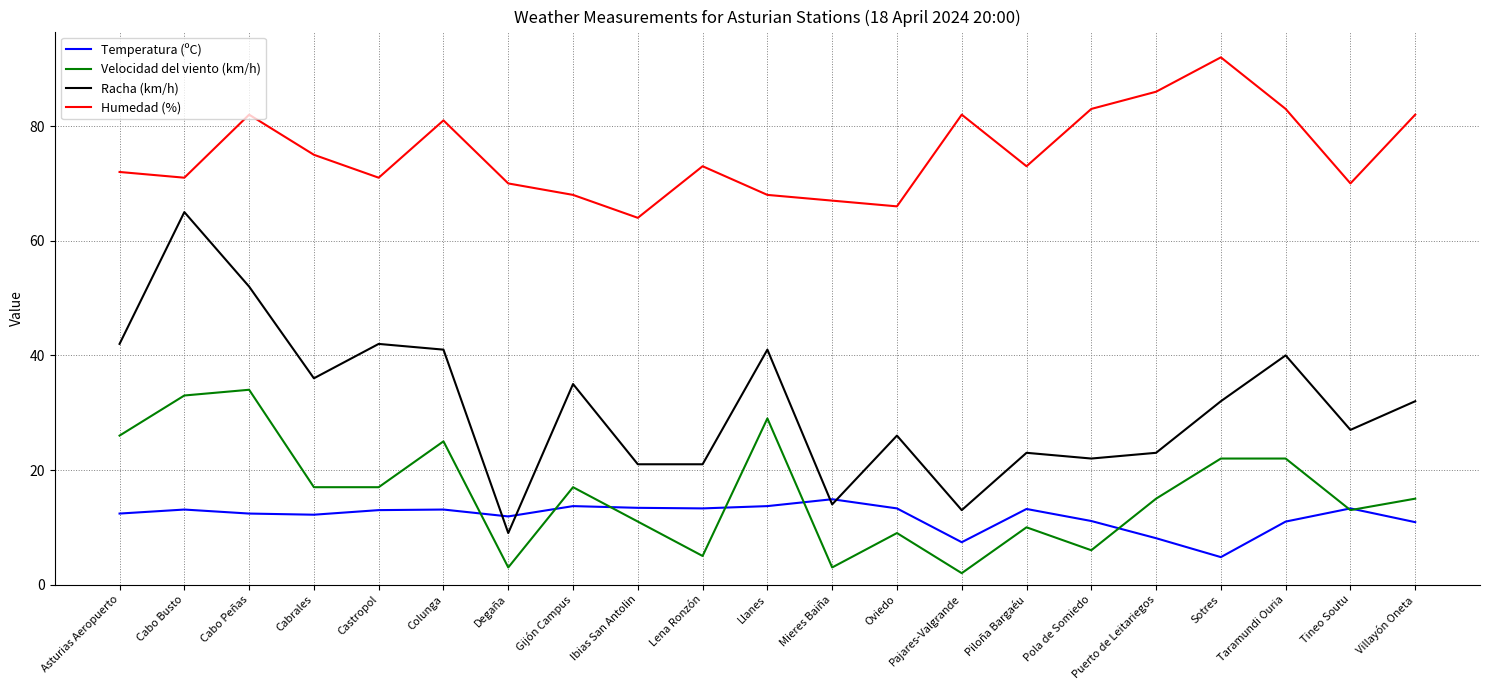

Count the number of categories in the chart.

21